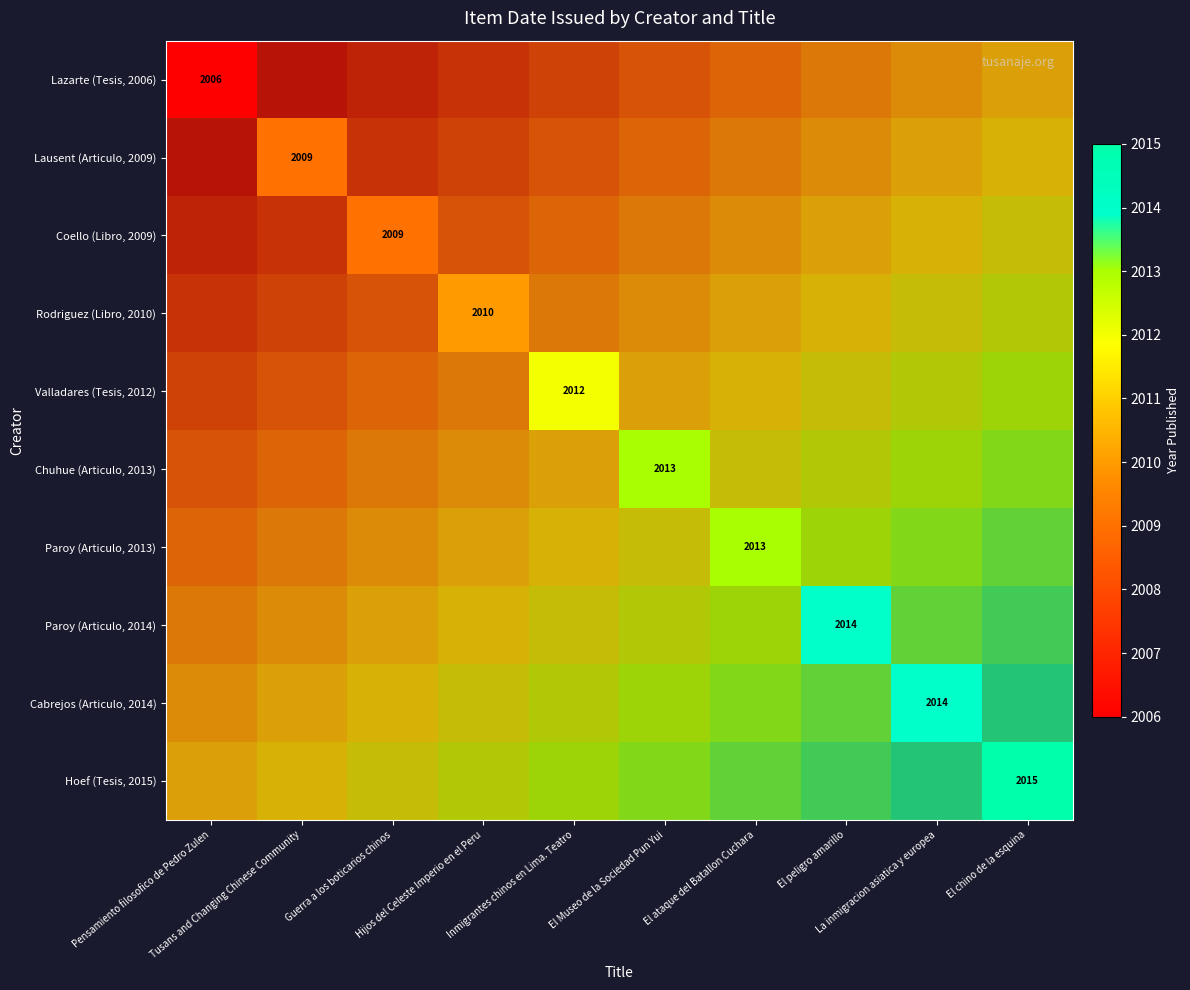

Where is Chuhue (Articulo, 2013) nearest to the value 1006?

Pensamiento filosofico de Pedro Zulen